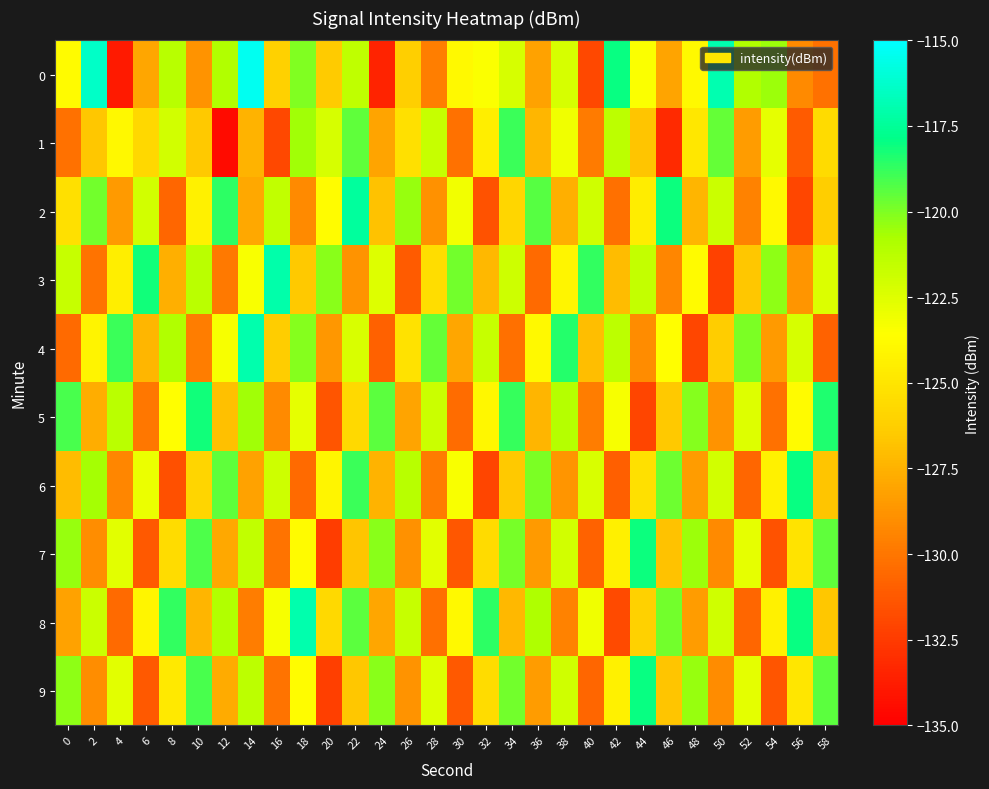

At how many categories does at least one series exceed -132?

30